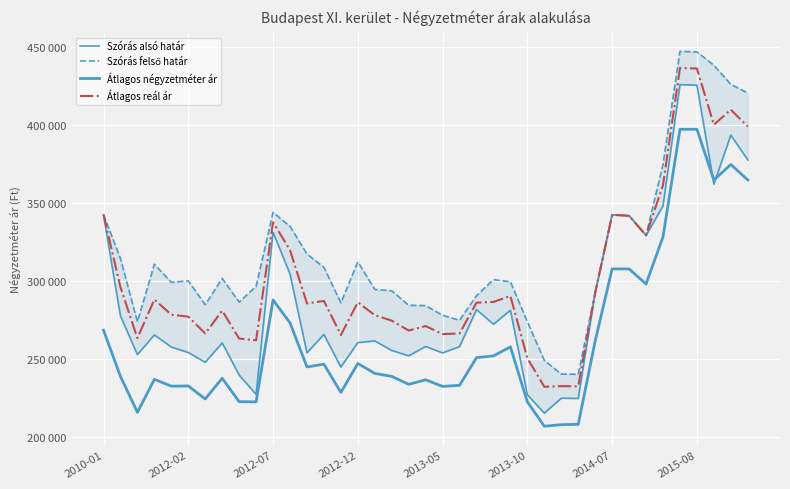

True or false: Szórás felső határ and Átlagos reál ár cross at least once.

False